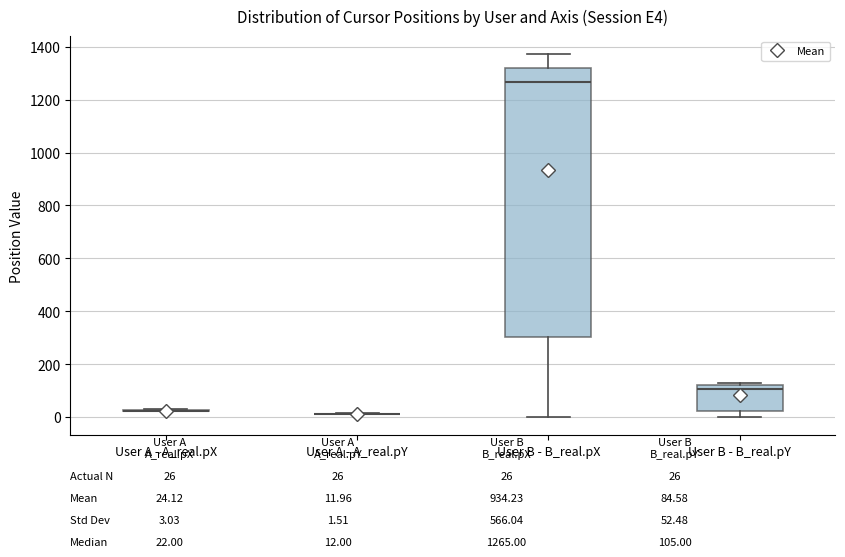

Comparing the boxes themselves (not the whiskers), which one is the tallest?

User B - B_real.pX